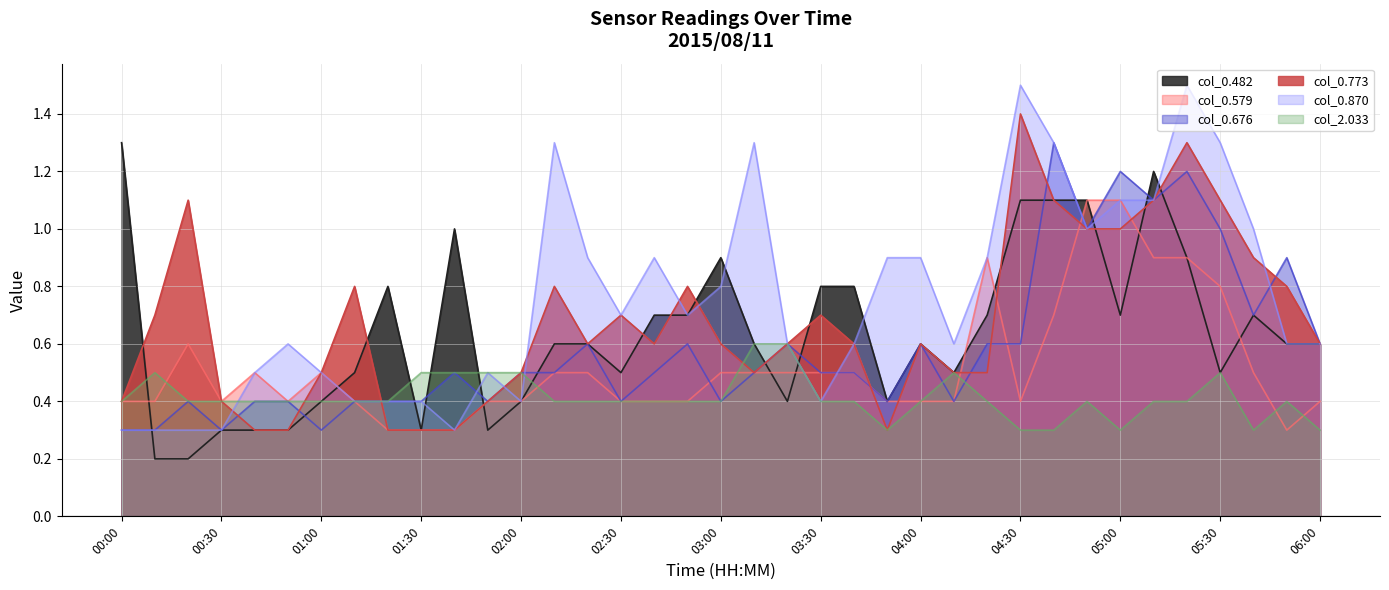

How many times do col_0.773 and col_0.870 cross each other?

7